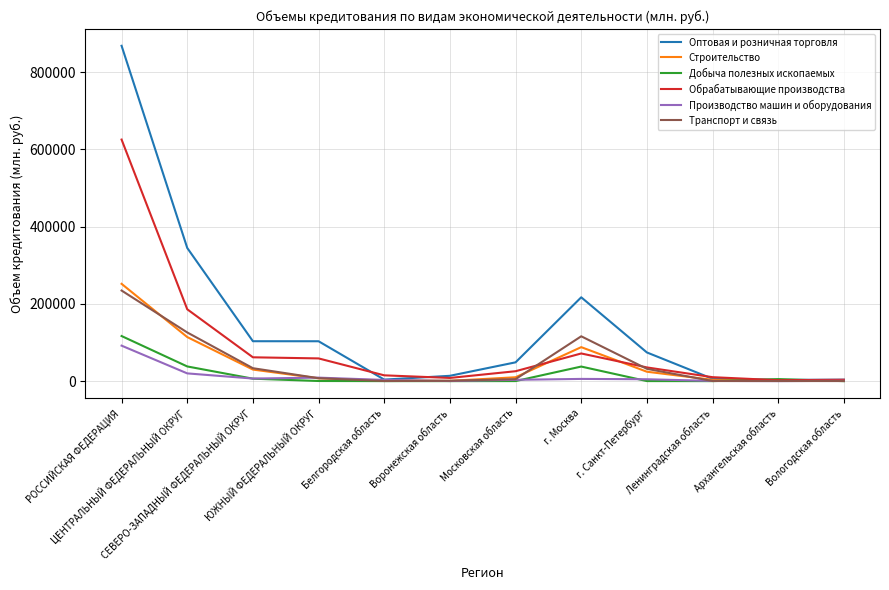

Does the chart display data point markers on the line(s)?

No